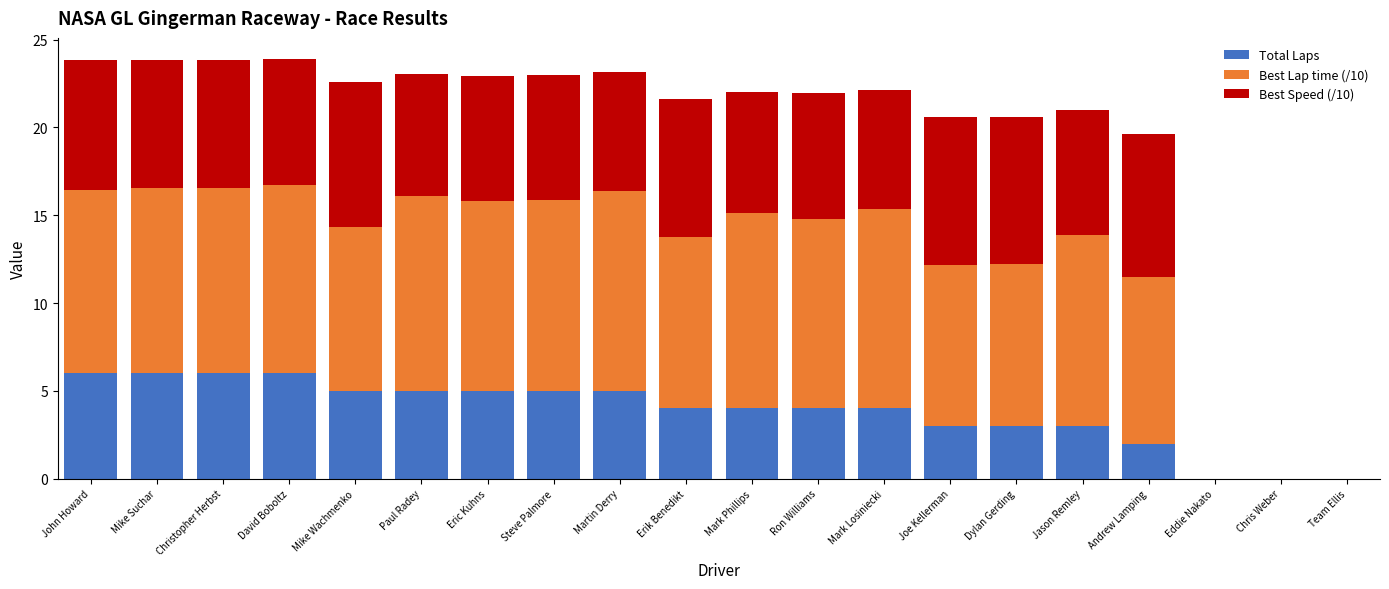

What is the sum of the Total Laps values at John Howard and Steve Palmore?

11.0